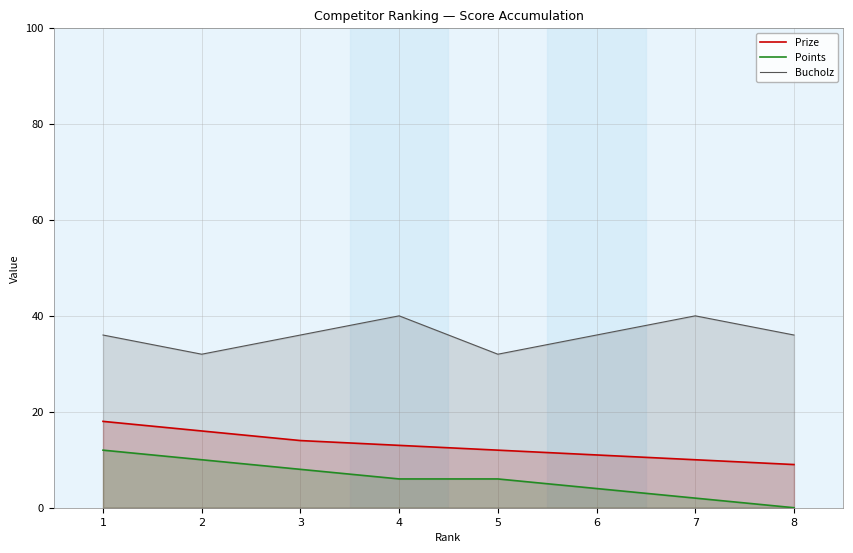

Reading left to right, extract all data points from this chart.

Prize: 18	16	14	13	12	11	10	9
Points: 12	10	8	6	6	4	2	0
Bucholz: 36	32	36	40	32	36	40	36